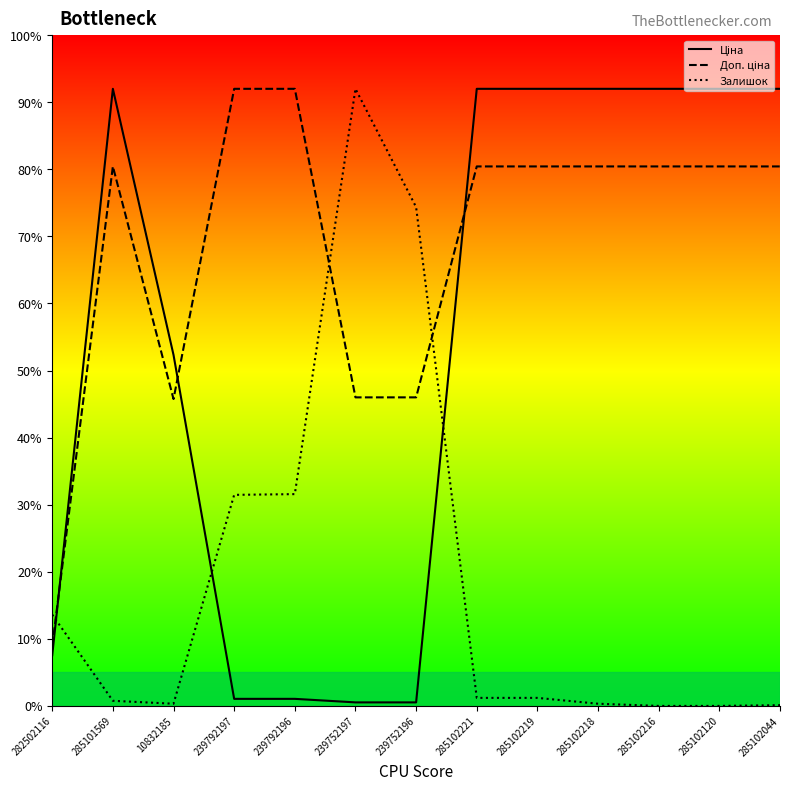

At which category is the sum across all series the highest?

285102221